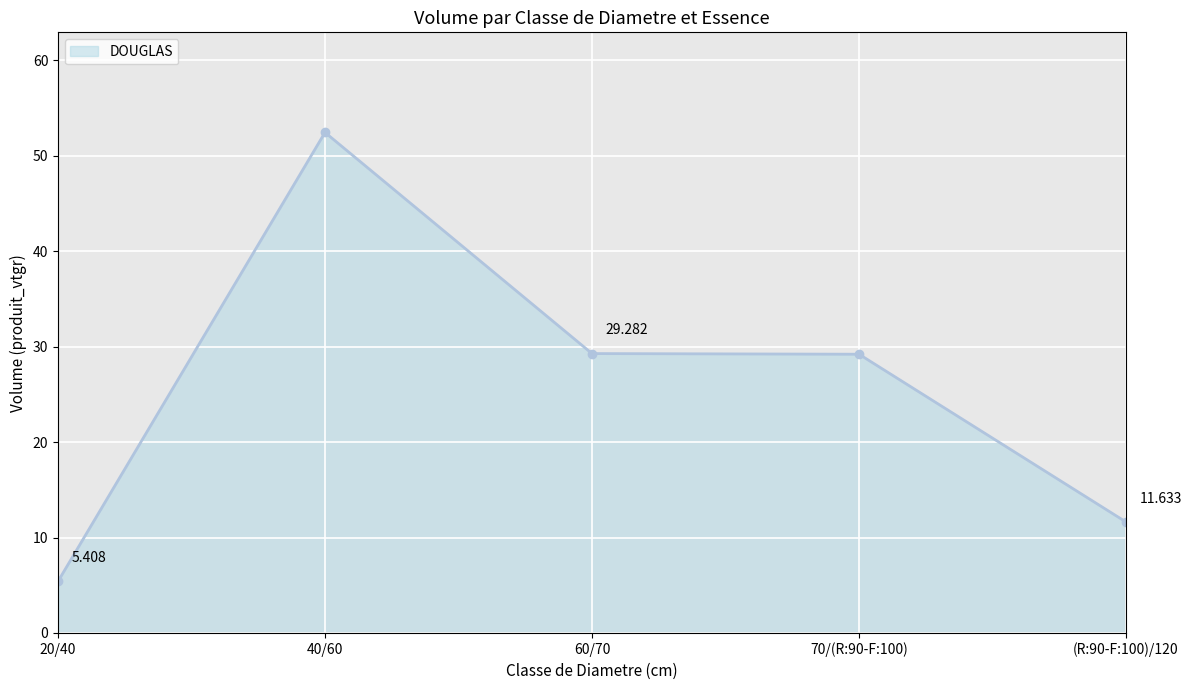

True or false: the data has more than 1 interior local peaks.

False